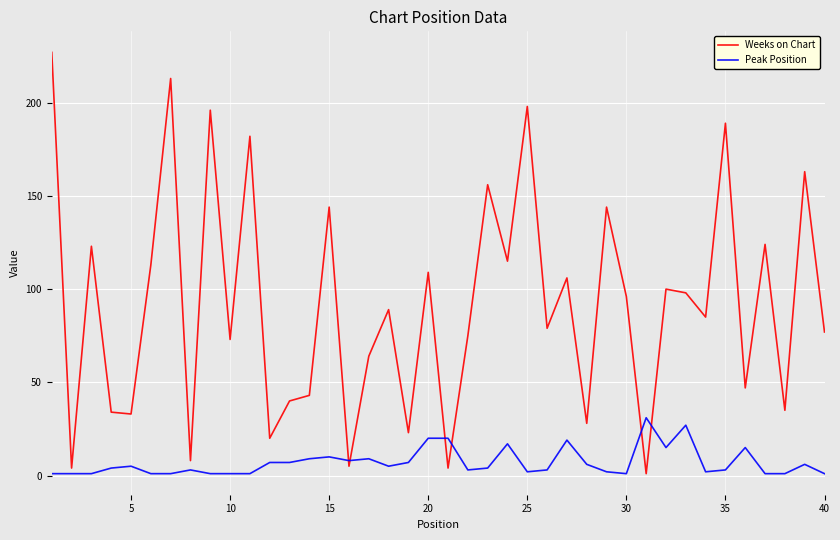

After their last crossing, which series has the higher values: Peak Position or Weeks on Chart?

Weeks on Chart